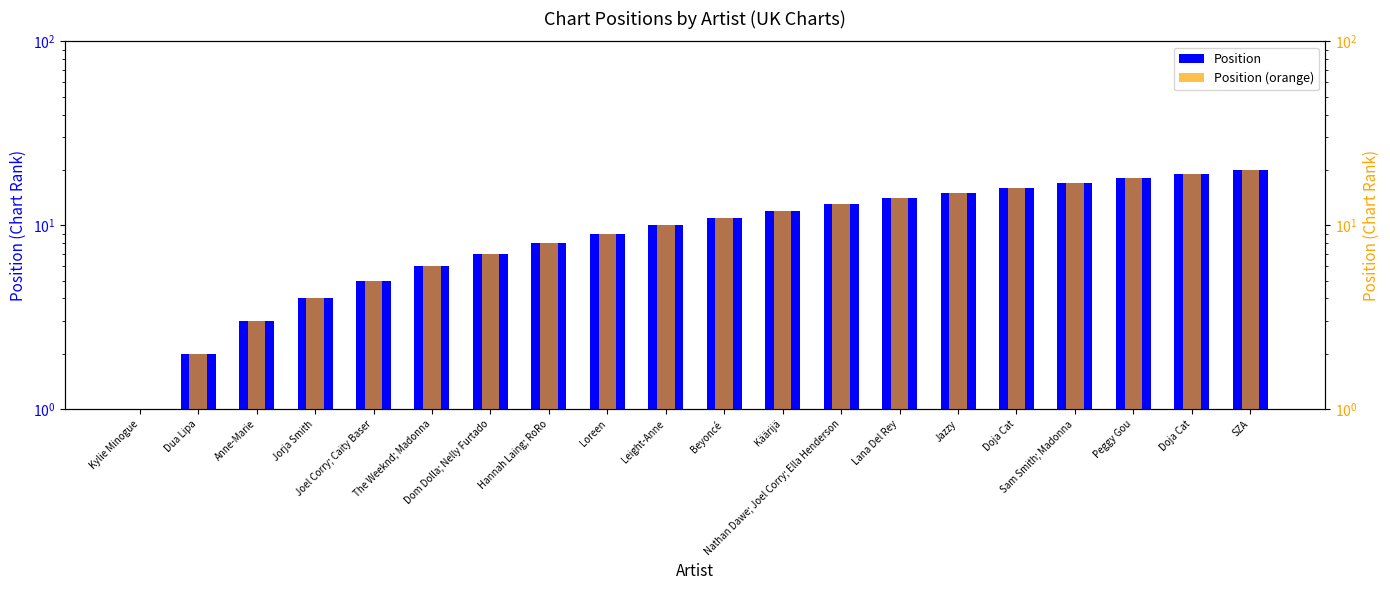

What are all the series names shown in the legend?

Position, Position (orange)